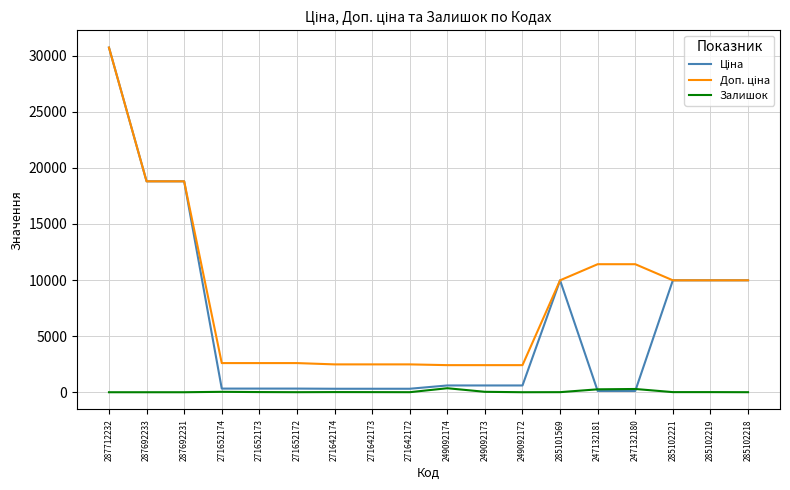

At which category does the chart reach its peak across all series?

287712232